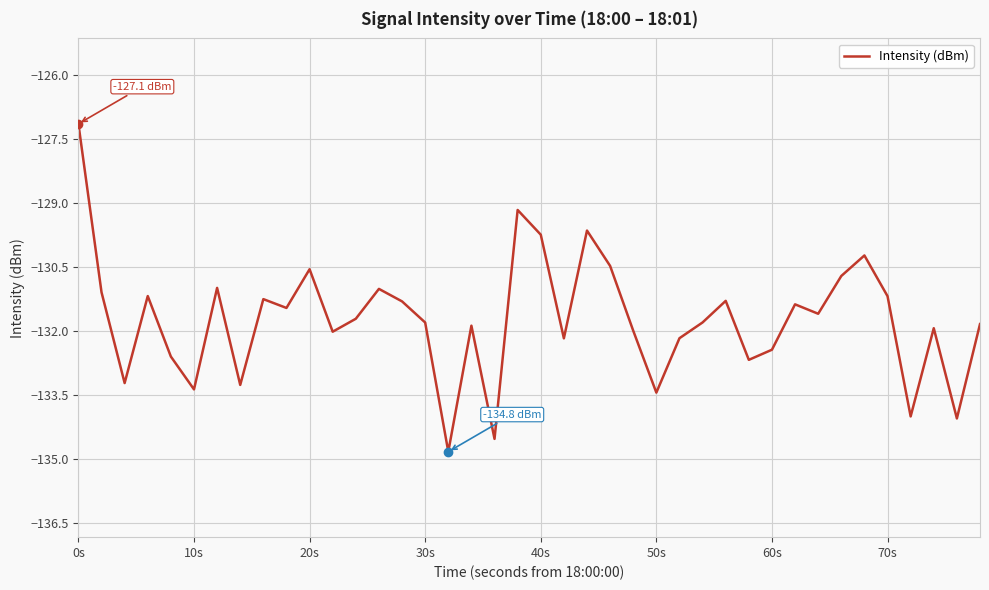

Is this an area chart (filled region under the line)?

No